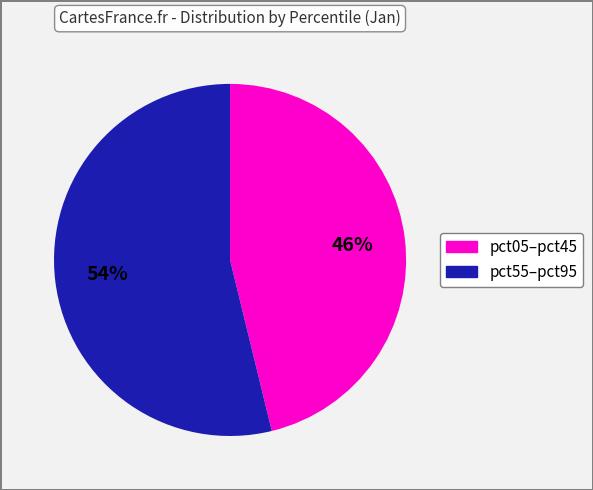

To the nearest percent, what is the difference between the largest and smallest slice percentages?

8%